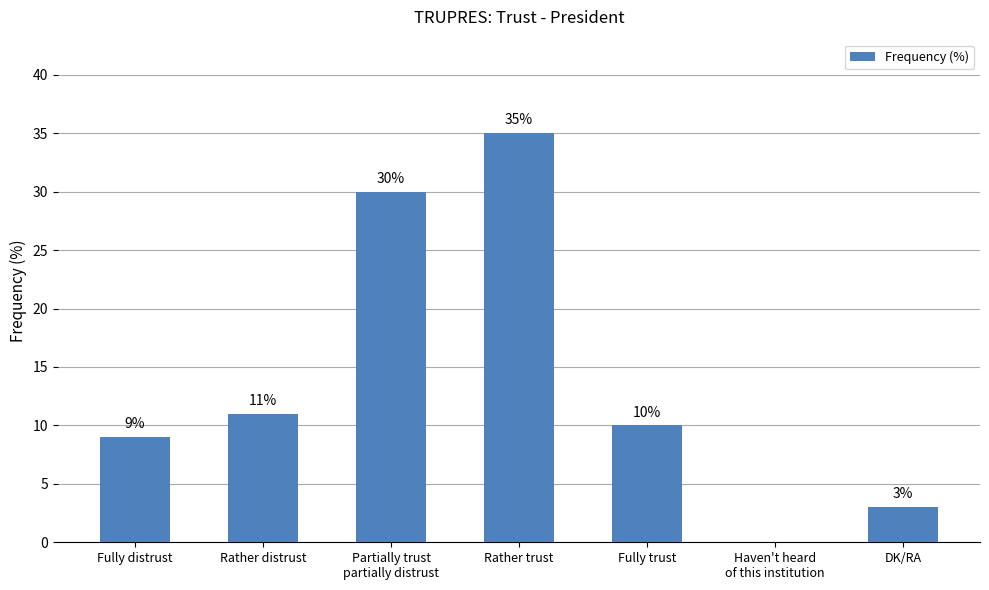

Between Rather trust and Haven't heard
of this institution, which is larger?

Rather trust